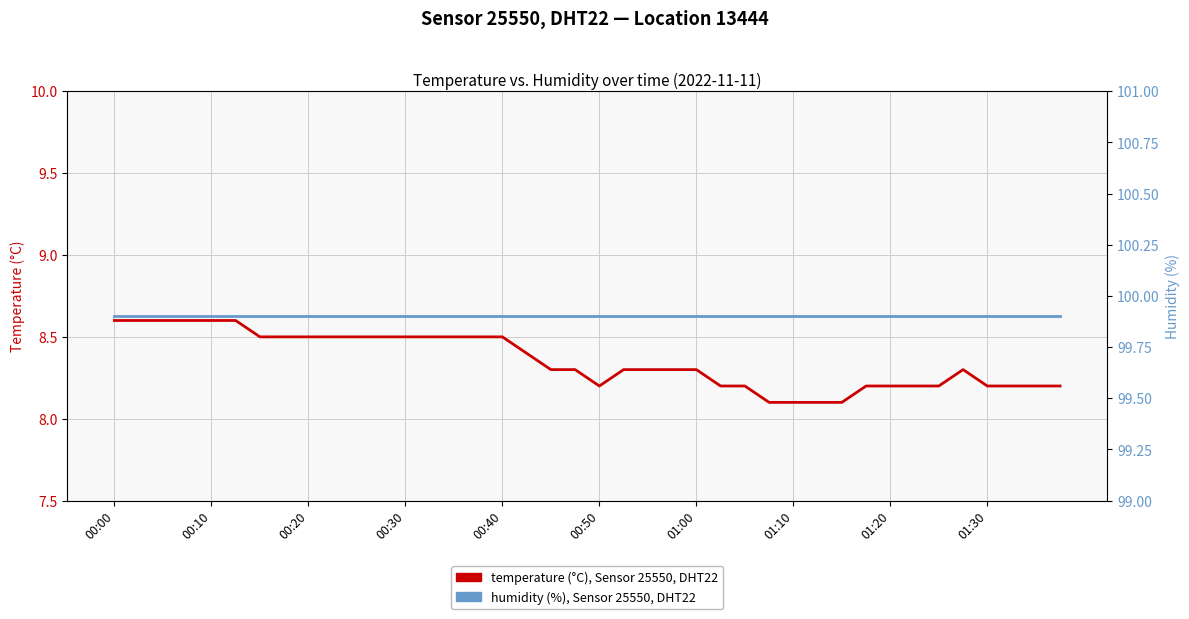

The humidity series shows 99.9 at 00:30. True or false?

True